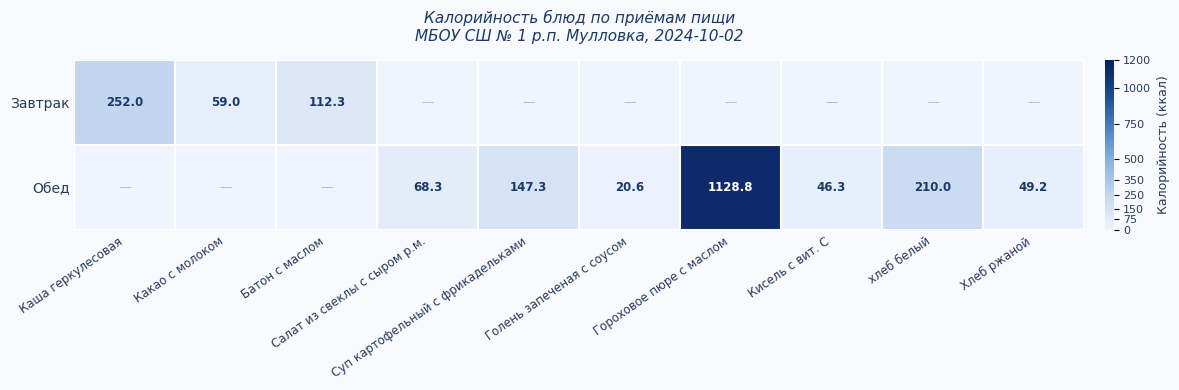

Which series has the largest total across all categories?

Обед